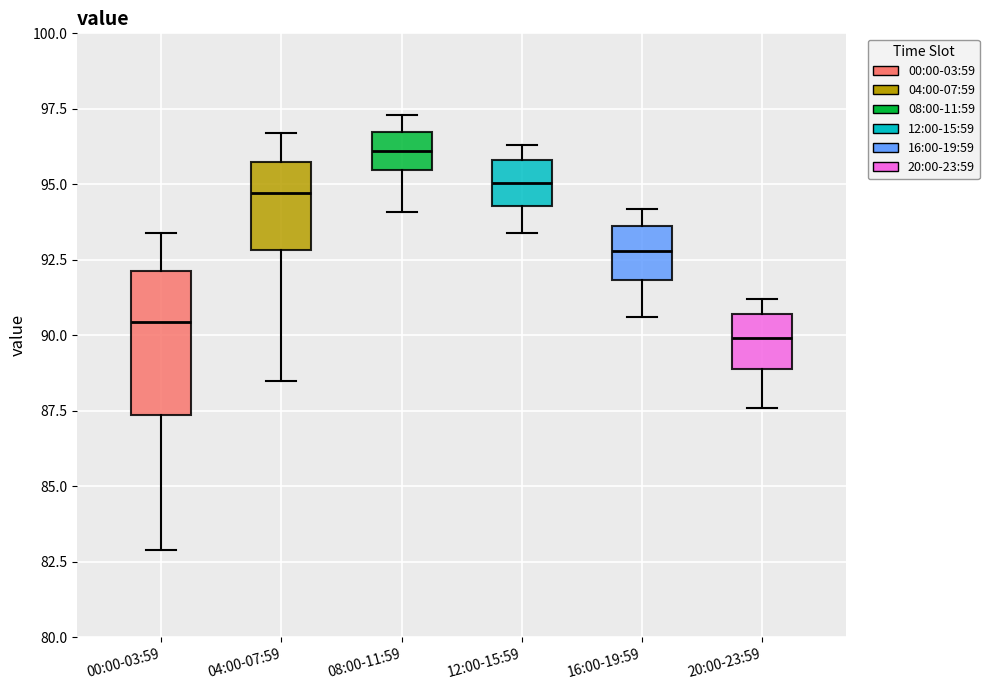

Which box is the tallest, from its lower edge to its upper edge?

00:00-03:59